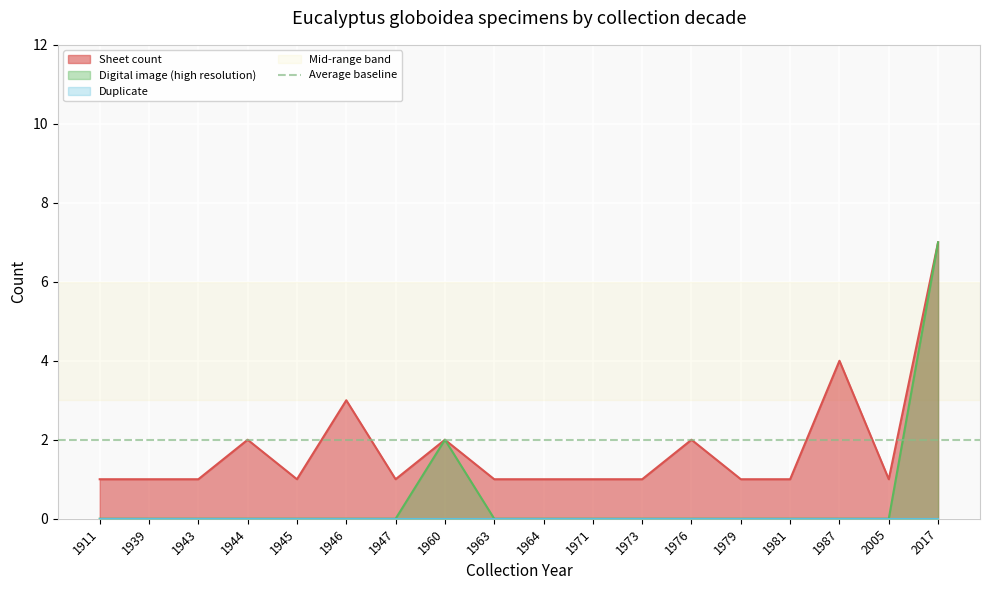

True or false: Sheet count has more than 0 interior local peaks.

True